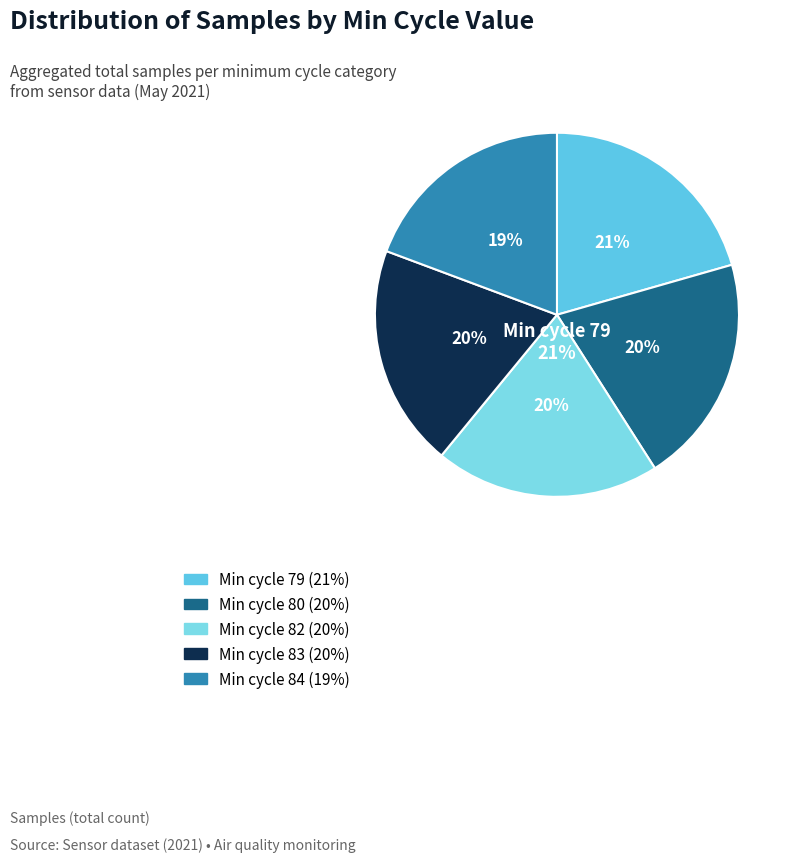

Does 80 represent more than half of the total?

No